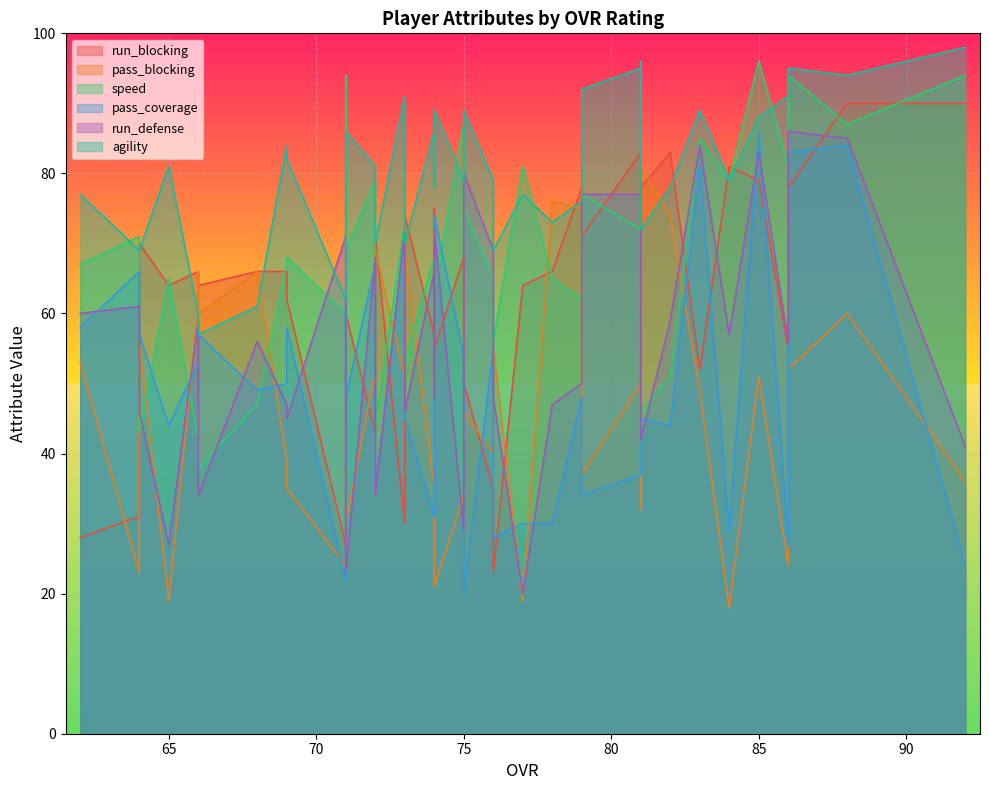

How many series are shown in this chart?

6